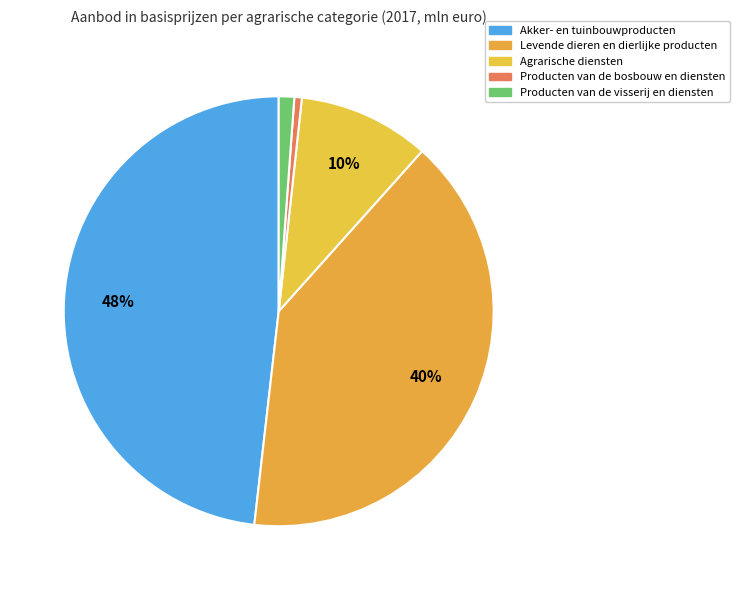

To the nearest percent, what portion does Levende dieren en dierlijke producten represent?

40%